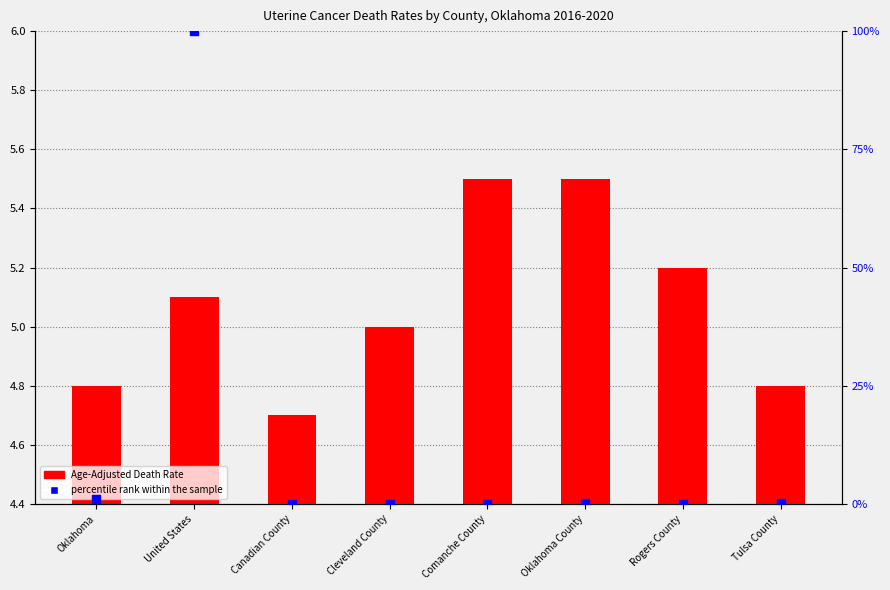

Is the value of Age-Adjusted Death Rate at United States greater than the value of percentile rank within the sample at Comanche County?

Yes